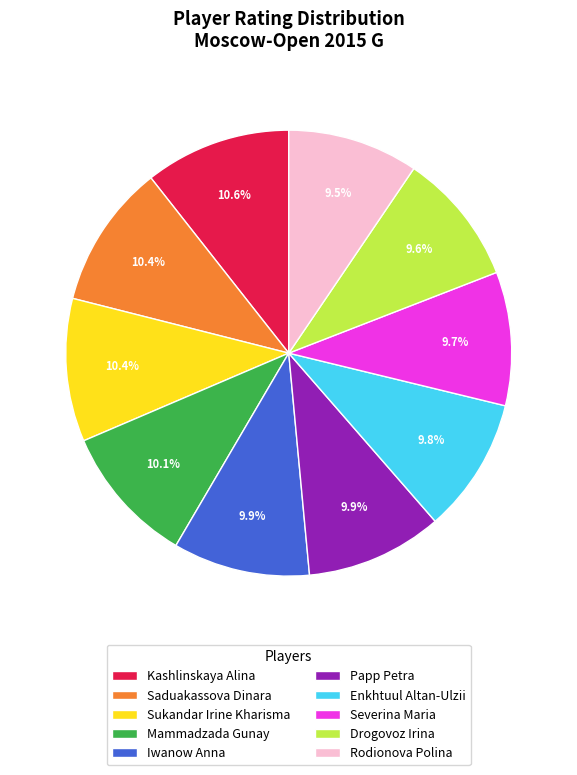

Combined, do Kashlinskaya Alina and Rodionova Polina account for over 50%?

No